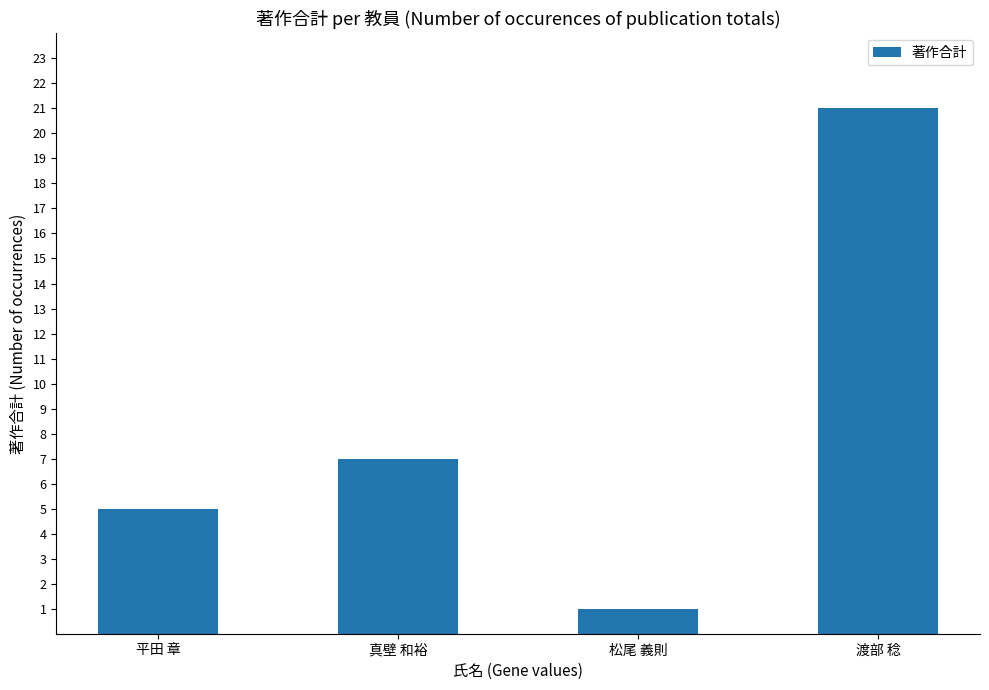

Where is the data nearest to the value 11?

真壁 和裕